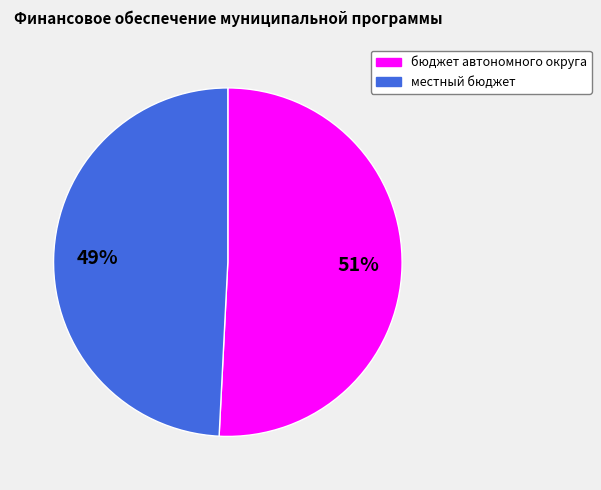

True or false: бюджет автономного округа accounts for 51% of the total.

True